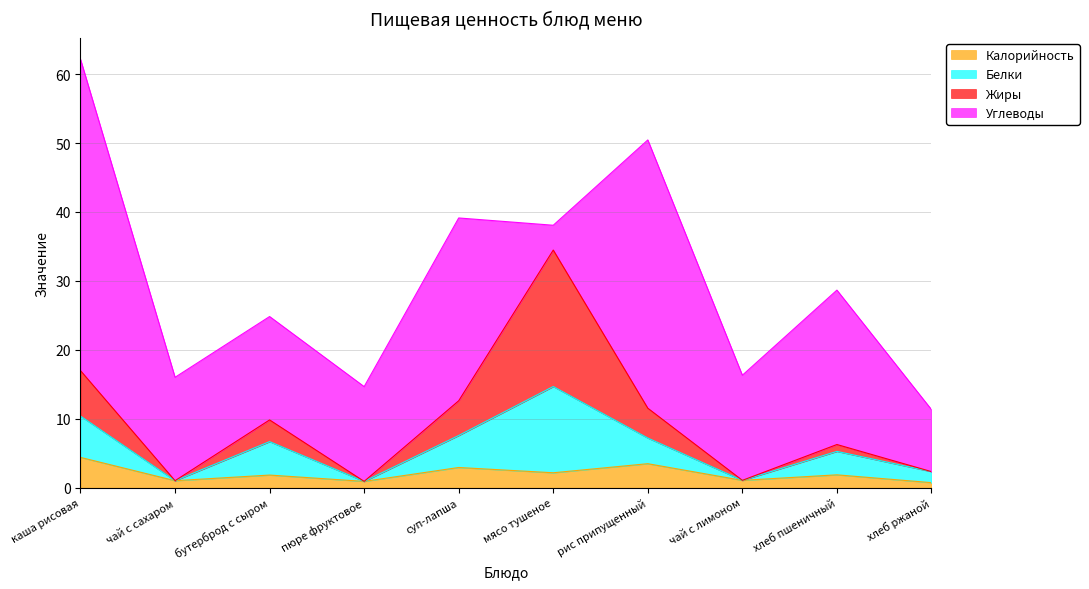

What is the maximum value for Калорийность?

4.4